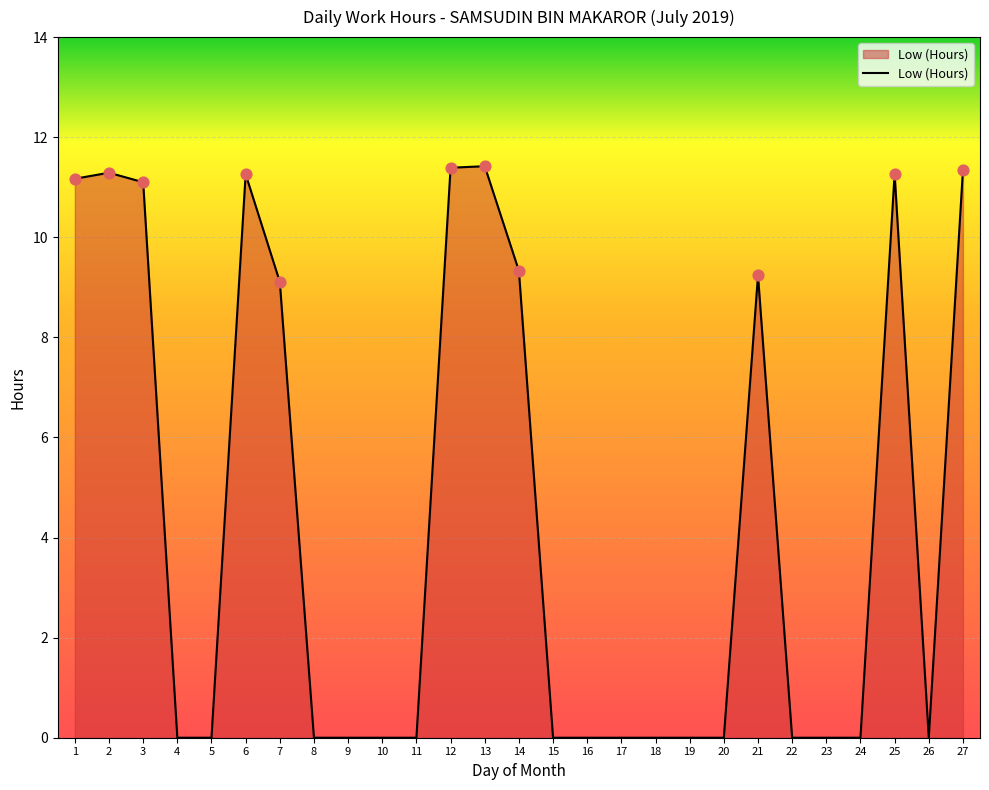

Which has a higher value, 18 or 27?

27